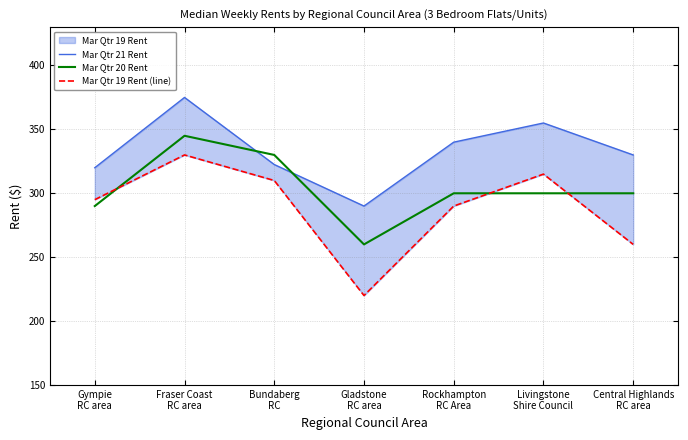

Is it true that Mar Qtr 21 Rent equals 340.0 at Rockhampton
RC Area?

True